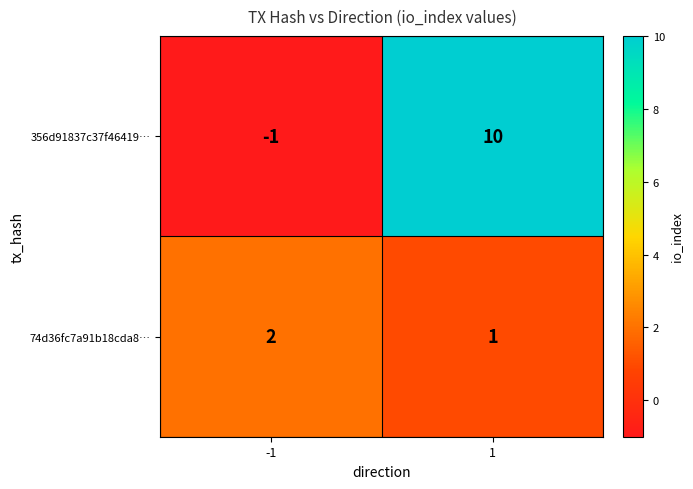

Reading right to left, what are all the values shown in this chart?

356d91837c37f46419…: 1=10	-1=-1
74d36fc7a91b18cda8…: 1=1	-1=2